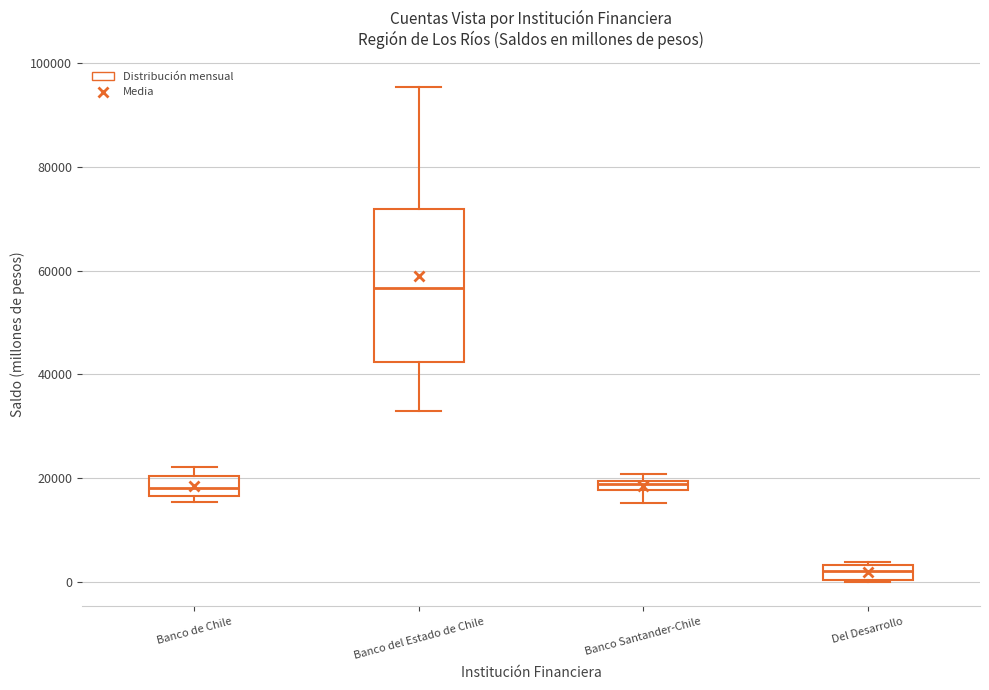

Where does the lower whisker of the box for Banco Santander-Chile end on the y-axis? The values are not printed on the chart, so give them approximately, as read against the axis.

16000